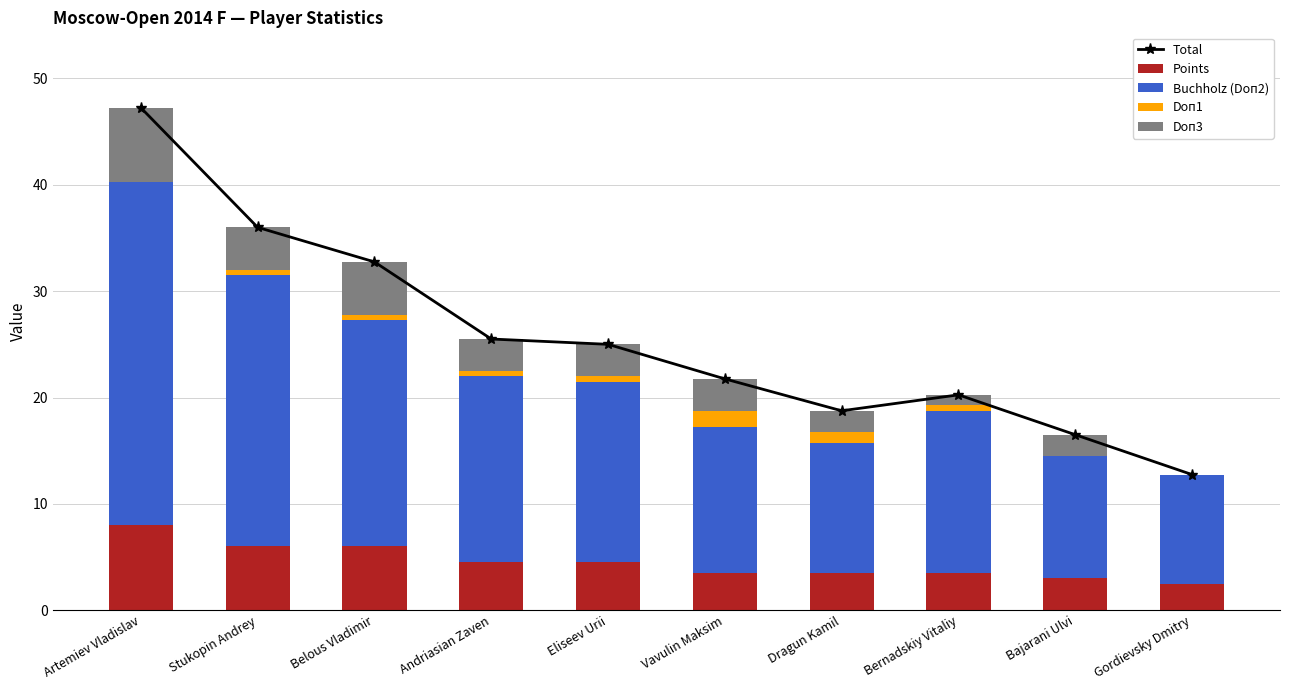

What is the value of the Points bar at the 4th from the left?

4.5